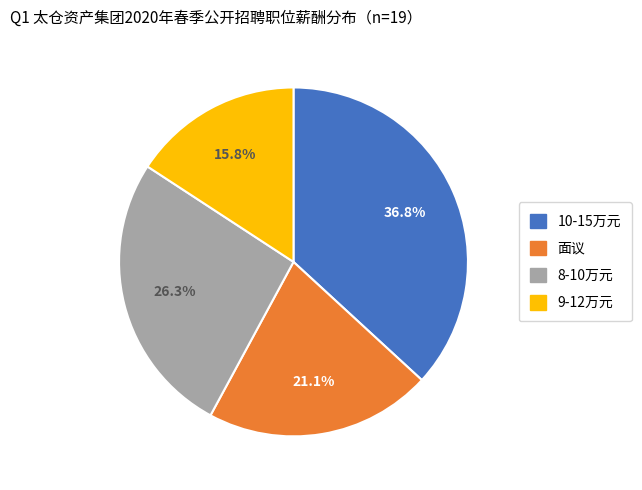

Does 9-12万元 represent more than half of the total?

No